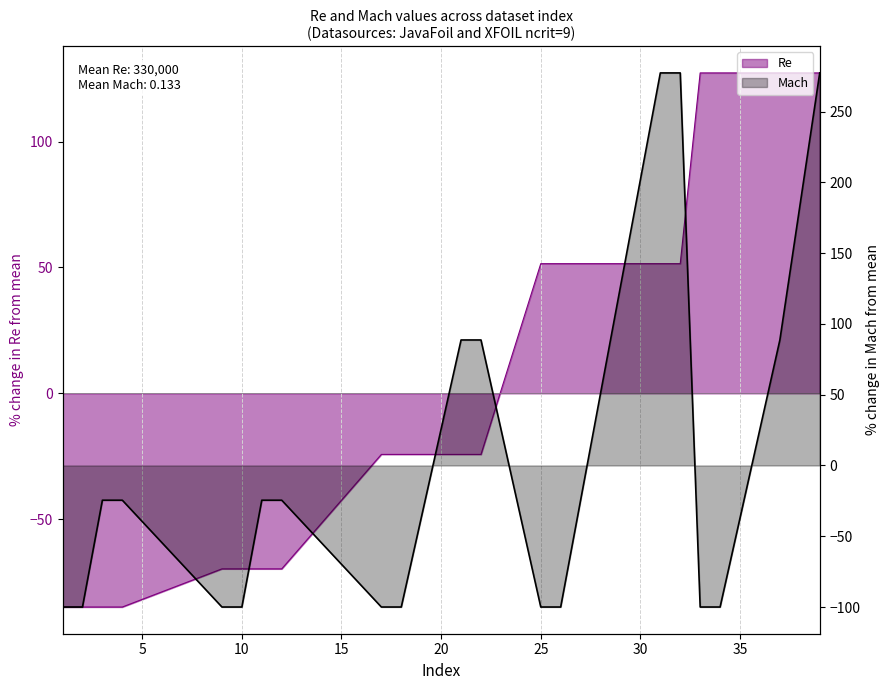

What is the total value across all series at 18?

-124.2